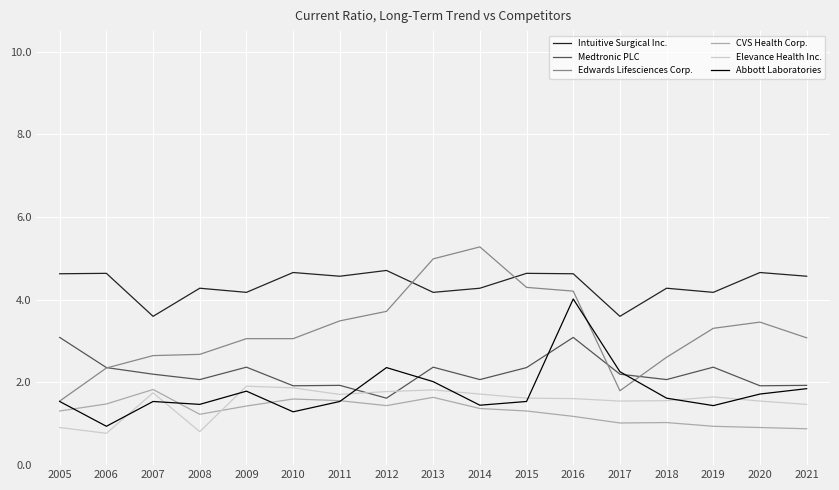

What is the minimum value for Intuitive Surgical Inc.?

3.6